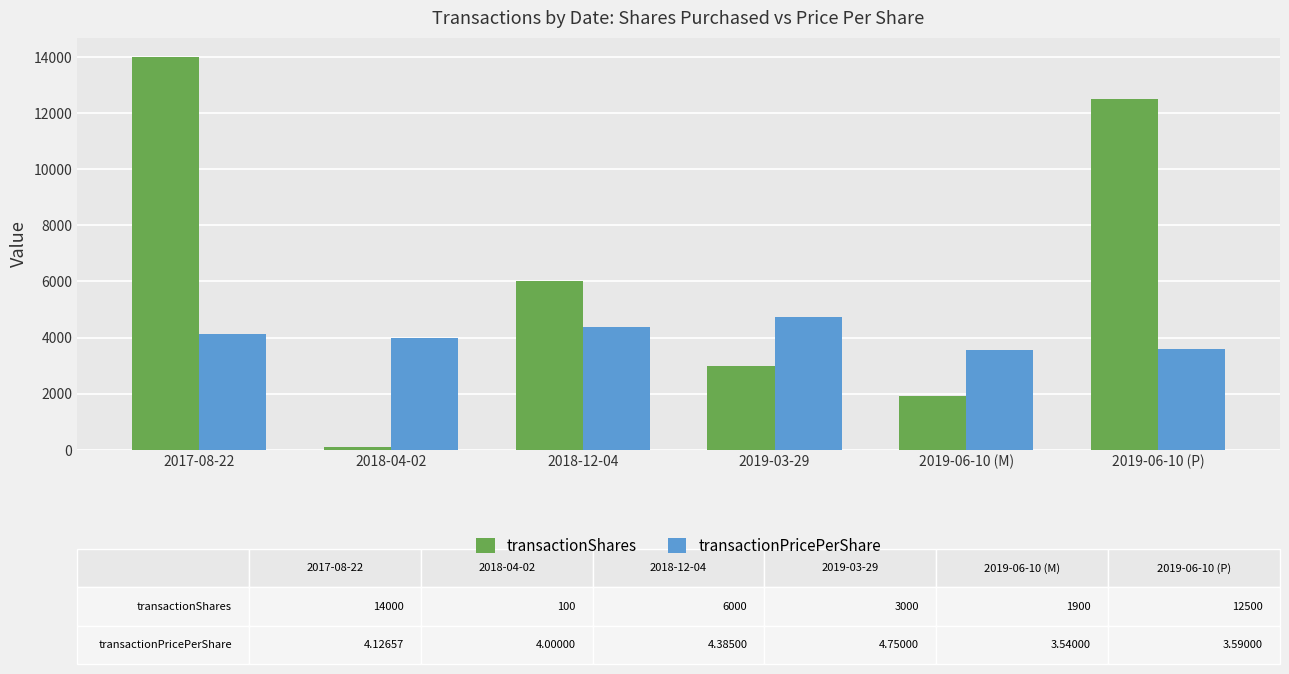

What is the average value of the transactionShares series?

6250.0